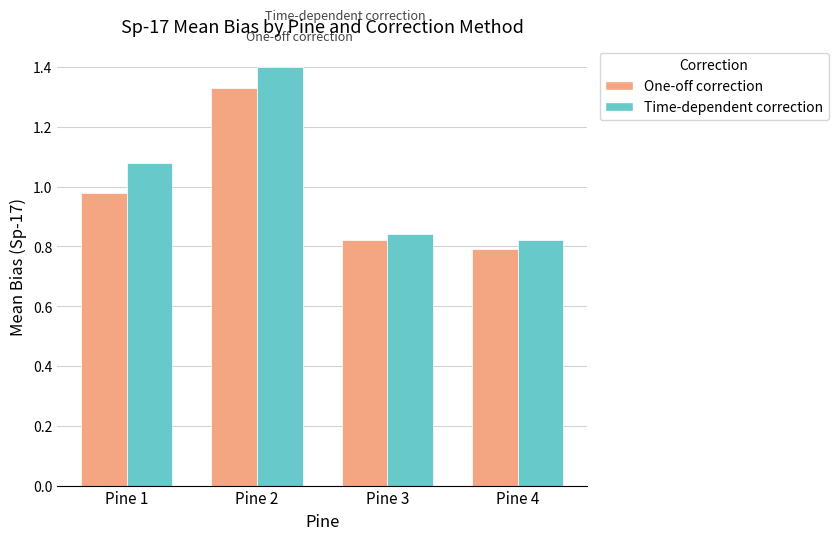

At which label does Time-dependent correction first exceed 1?

Pine 1